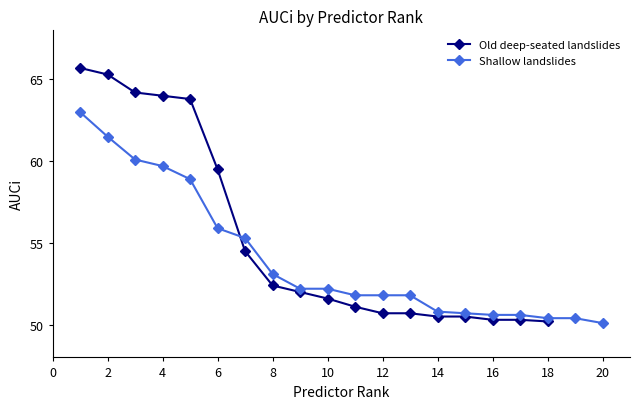

Is it true that Old deep-seated landslides equals 86.9 at 8?

False